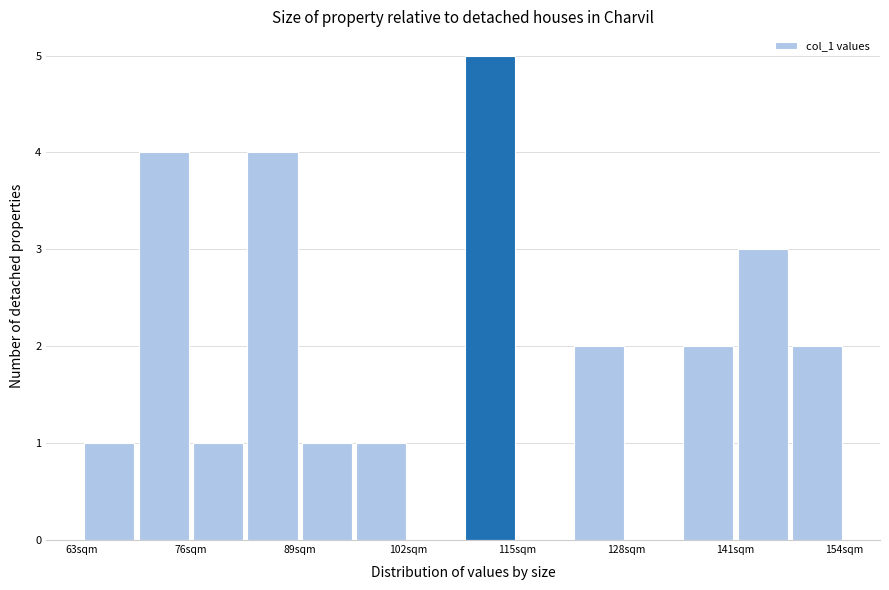

Around what value on the x-axis is the tallest bar? Give the approximate position of its centre, as read against the axis.

112